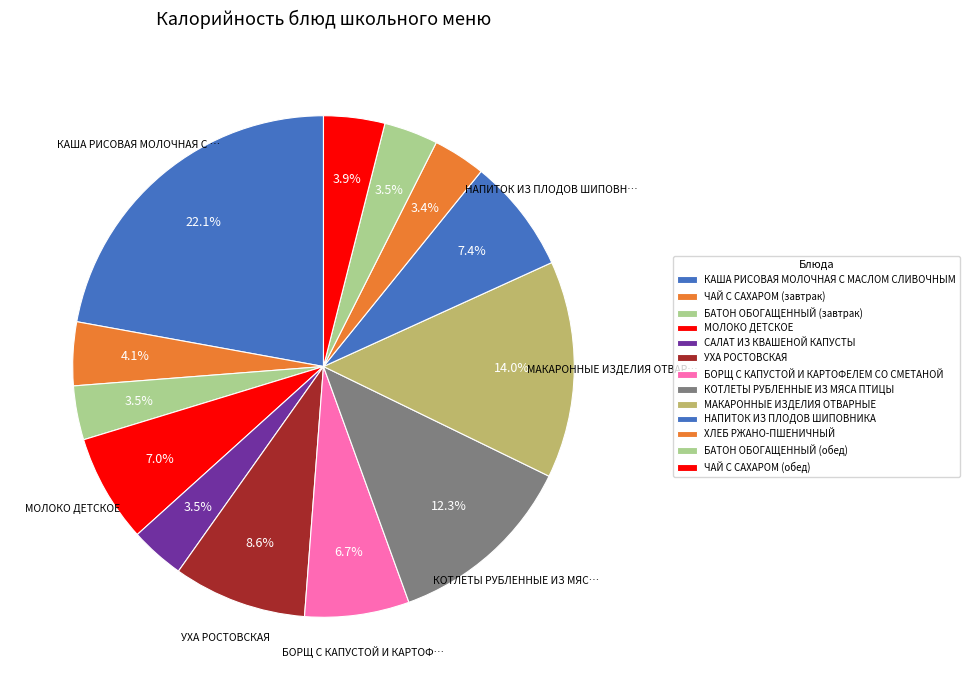

Rank the categories by value from lowest to highest.

ХЛЕБ РЖАНО-ПШЕНИЧНЫЙ, БАТОН ОБОГАЩЕННЫЙ (завтрак), БАТОН ОБОГАЩЕННЫЙ (обед), САЛАТ ИЗ КВАШЕНОЙ КАПУСТЫ, ЧАЙ С САХАРОМ (обед), ЧАЙ С САХАРОМ (завтрак), БОРЩ С КАПУСТОЙ И КАРТОФЕЛЕМ СО СМЕТАНОЙ, МОЛОКО ДЕТСКОЕ, НАПИТОК ИЗ ПЛОДОВ ШИПОВНИКА, УХА РОСТОВСКАЯ, КОТЛЕТЫ РУБЛЕННЫЕ ИЗ МЯСА ПТИЦЫ, МАКАРОННЫЕ ИЗДЕЛИЯ ОТВАРНЫЕ, КАША РИСОВАЯ МОЛОЧНАЯ С МАСЛОМ СЛИВОЧНЫМ